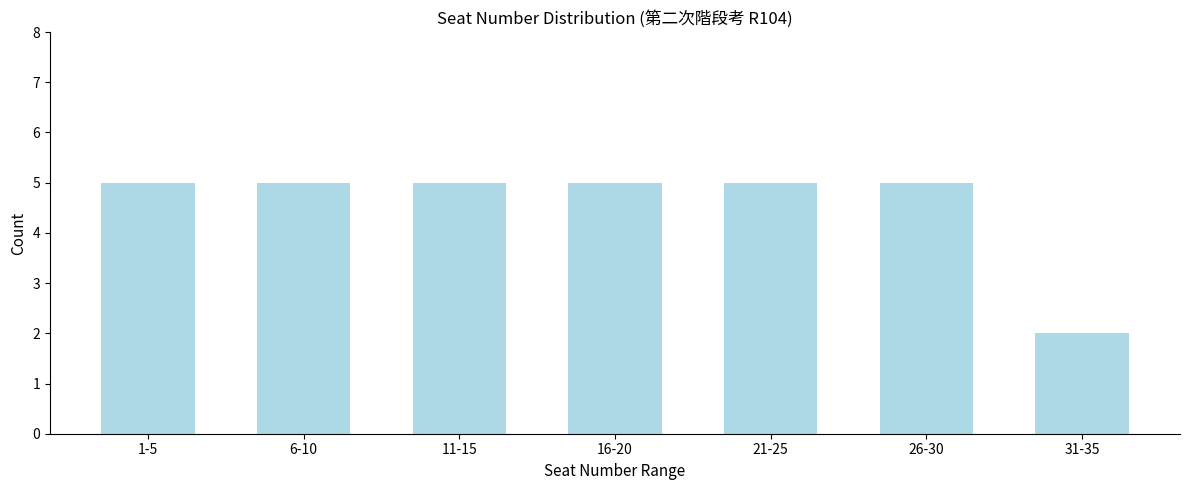

Reading left to right, list all the values displayed in this chart.

1-5=5	6-10=5	11-15=5	16-20=5	21-25=5	26-30=5	31-35=2